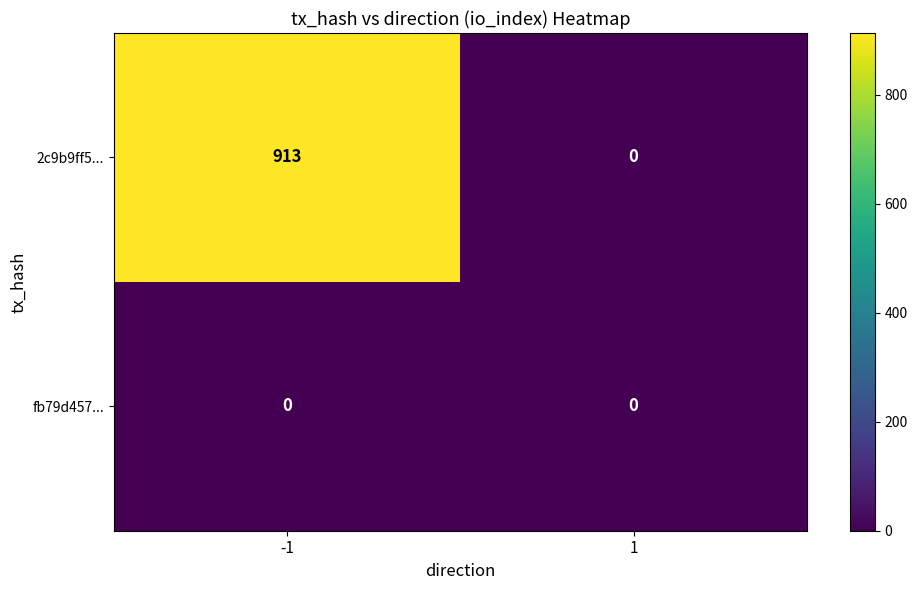

How many values in the 2c9b9ff5... series are below 913?

1